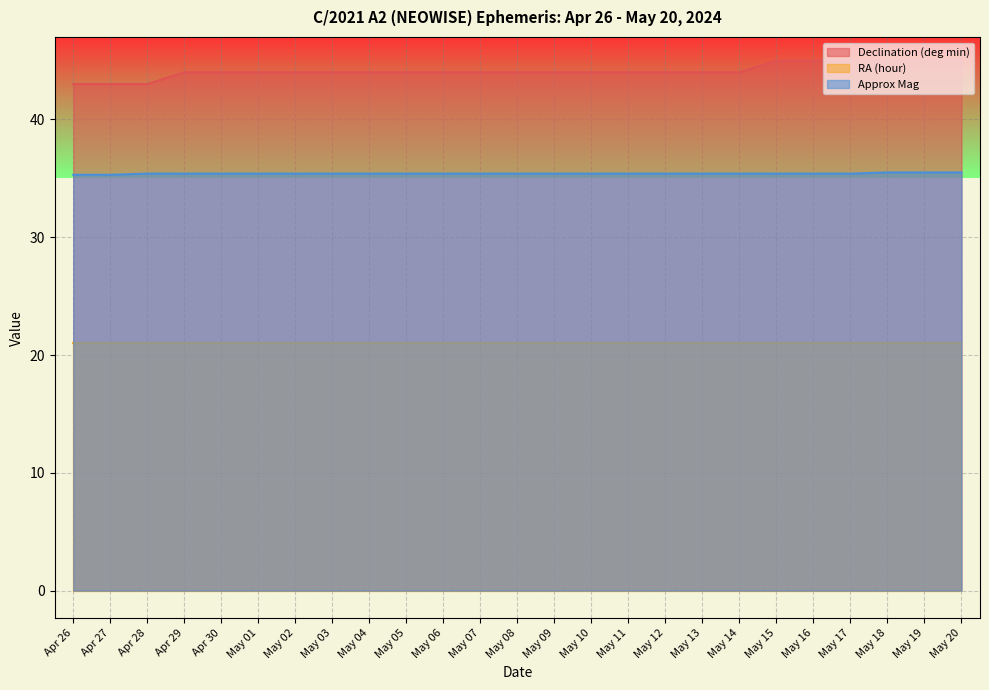

Rank the series by their maximum value, from highest to lowest.

Declination (deg min), Approx Mag, RA (hour)